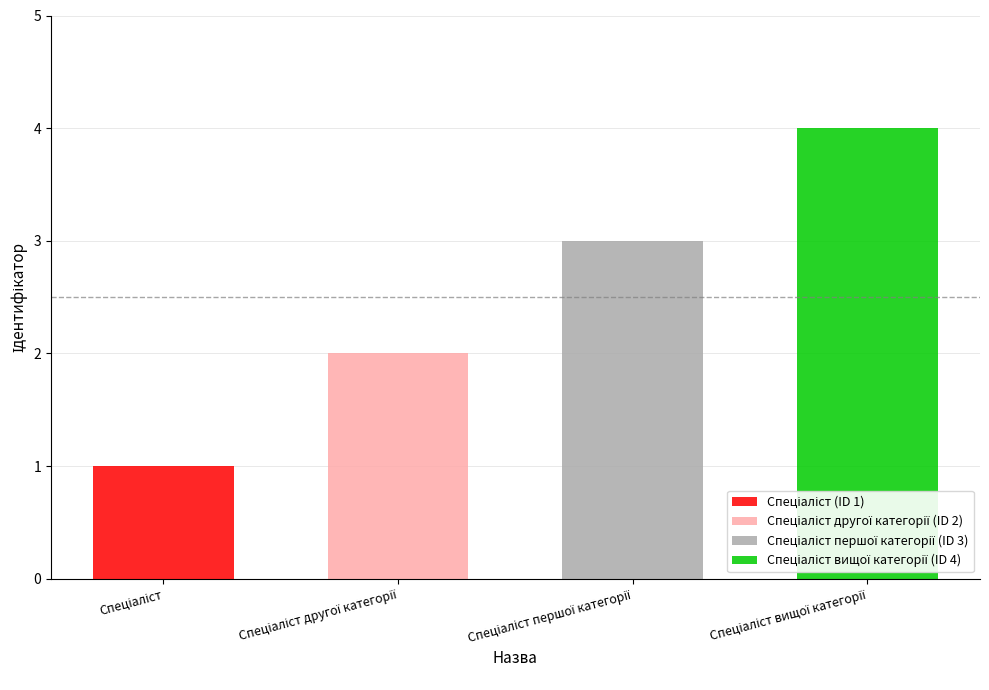

What is the difference between the maximum and minimum values?

3